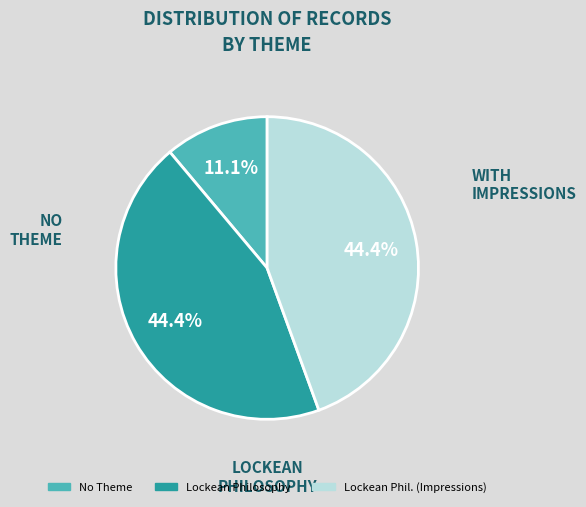

Does any single category account for the majority?

No